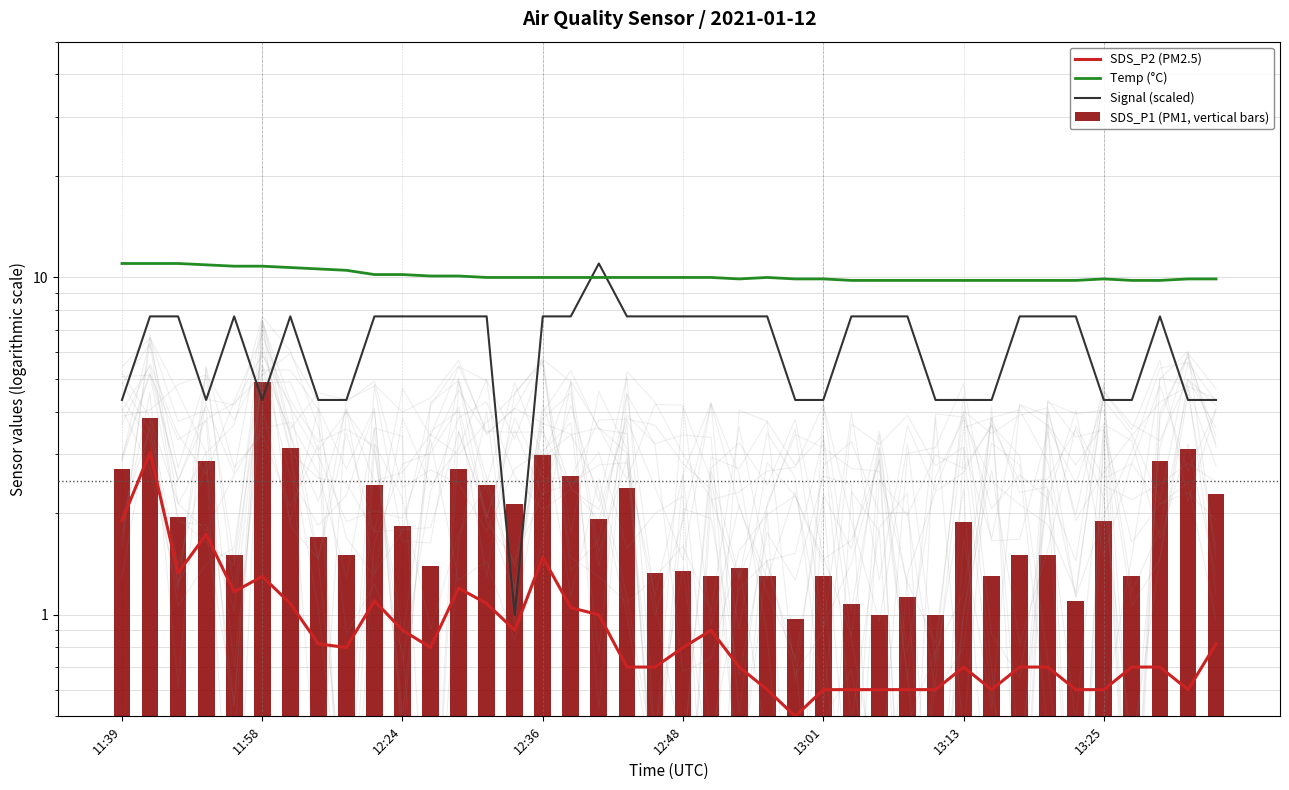

What are all the series names shown in the legend?

SDS_P2 (PM2.5), Temp (°C), Signal (scaled), SDS_P1 (PM1, vertical bars)